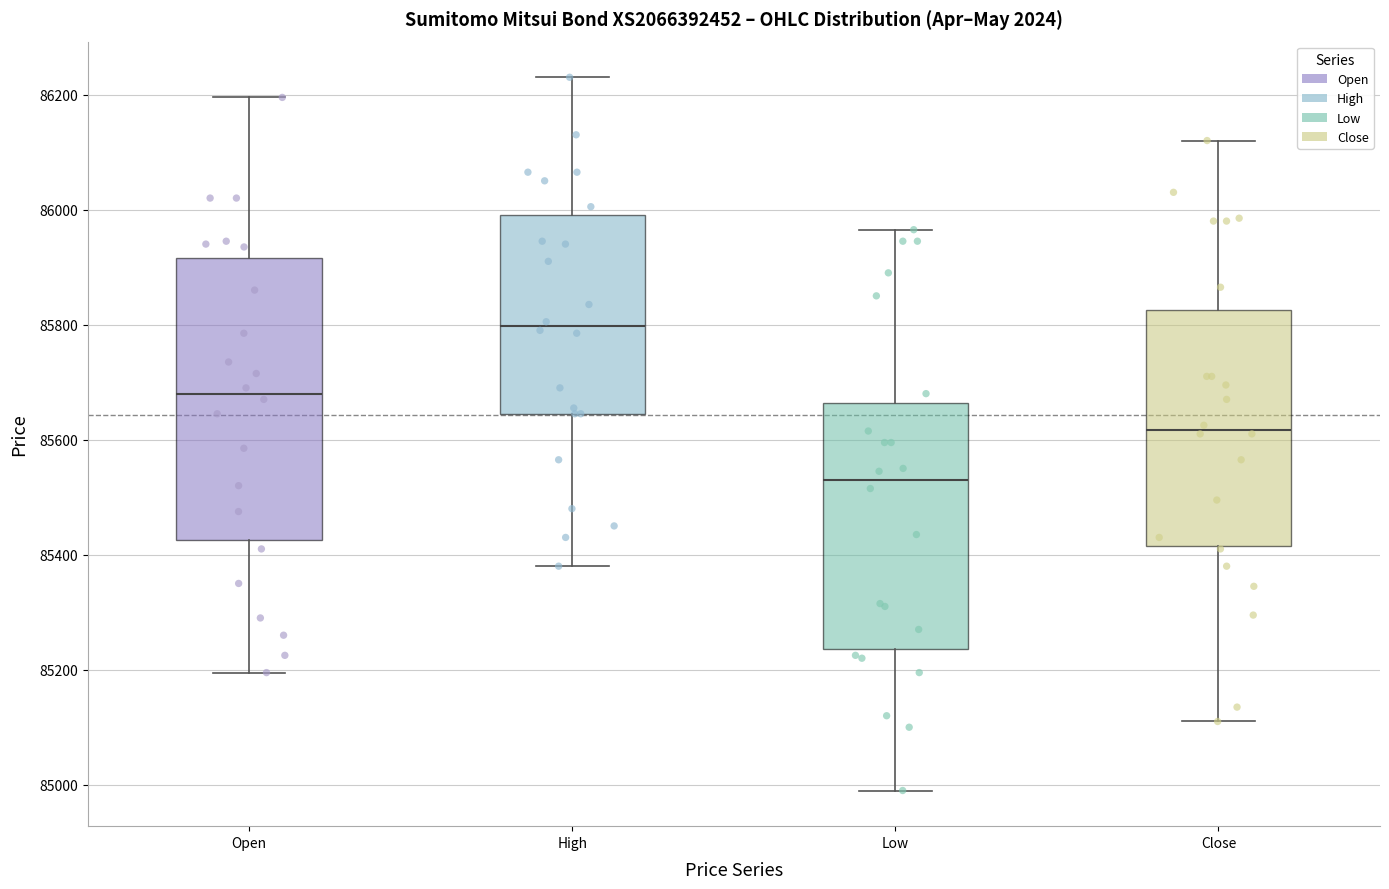

Which box's median line is the lowest?

Low